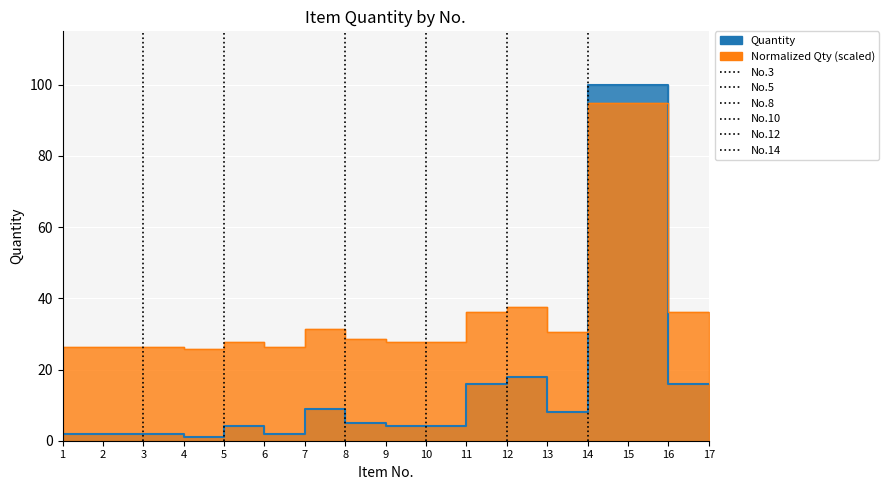

Which category has the highest value across all series?

14